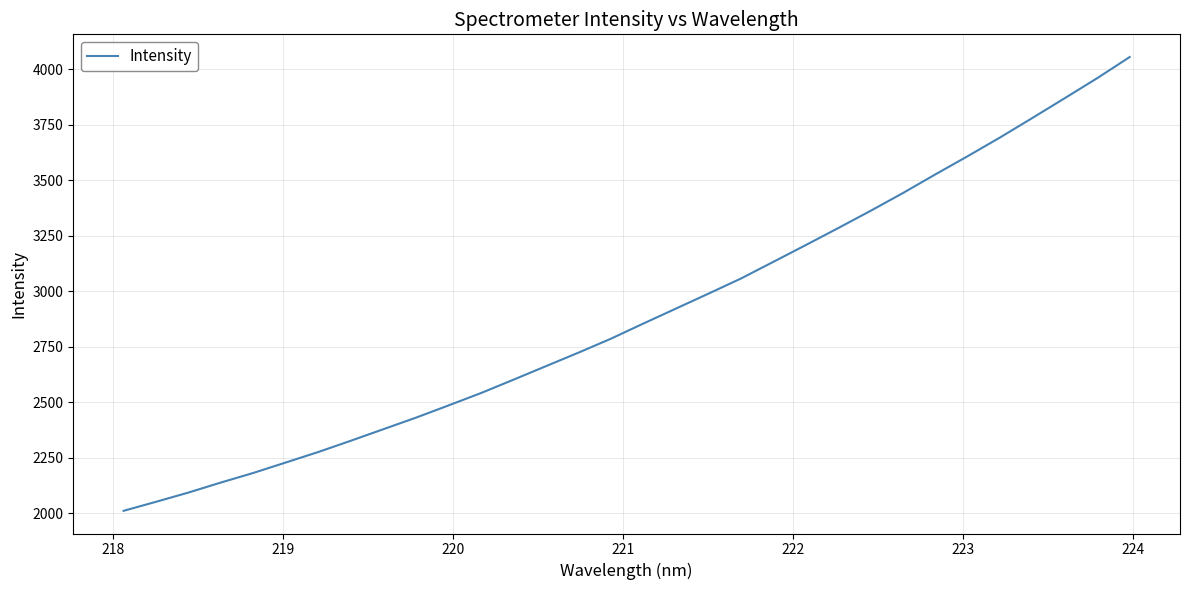

What is the greatest value displayed?

4055.7